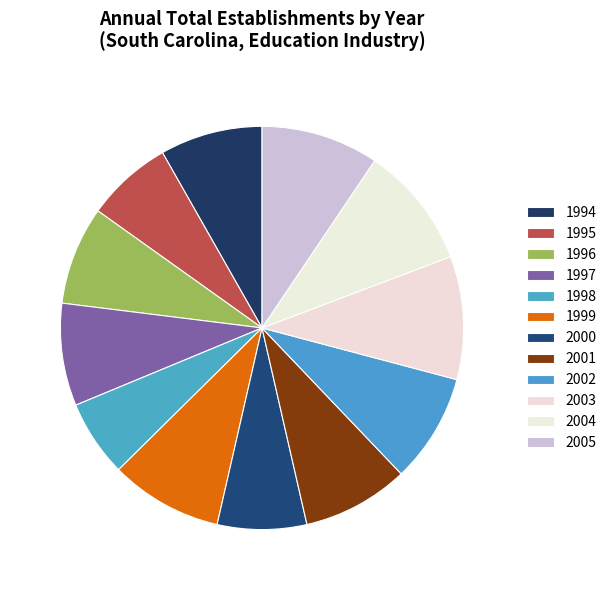

Is the sum of 1998 and 2005 greater than half?

No